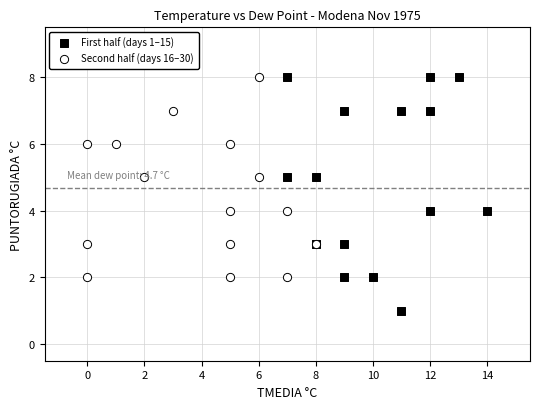

Which series reaches the minimum Y coordinate?

First half (days 1–15)